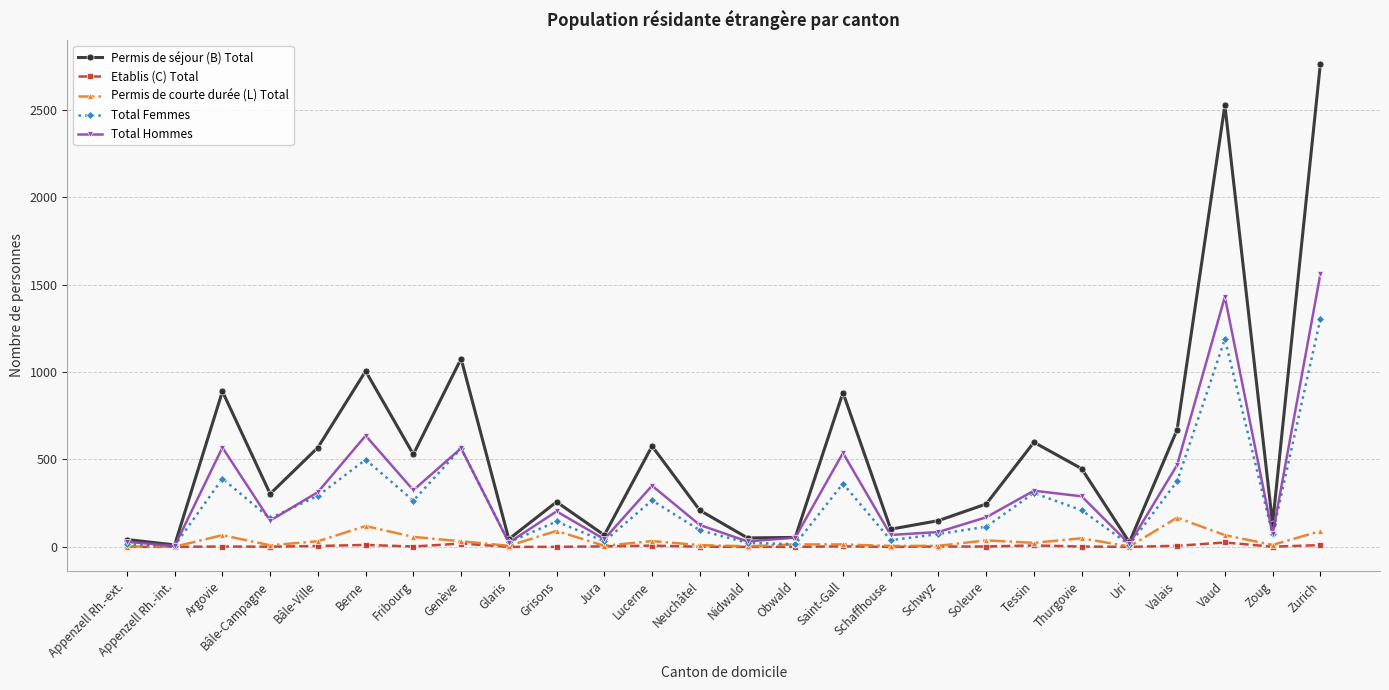

How many lines are shown in the chart?

5